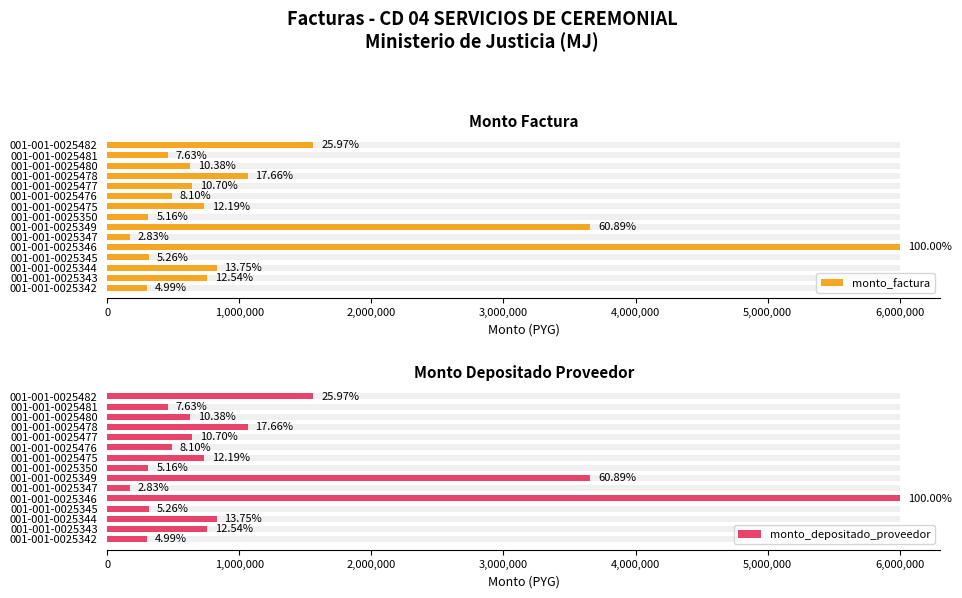

List the series in order of their peak value, highest first.

monto_factura, monto_depositado_proveedor